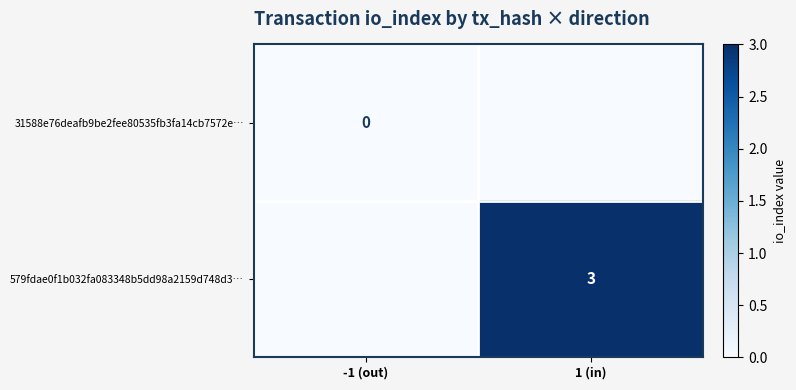

Is the value of 31588e76deafb9be2fee80535fb3fa14cb7572e… at -1 (out) greater than the value of 579fdae0f1b032fa083348b5dd98a2159d748d3… at 1 (in)?

No